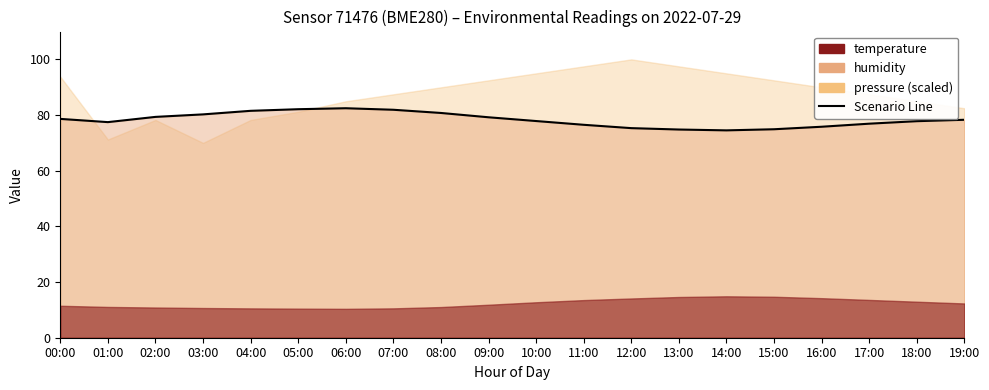

Where is the first local maximum?

06:00